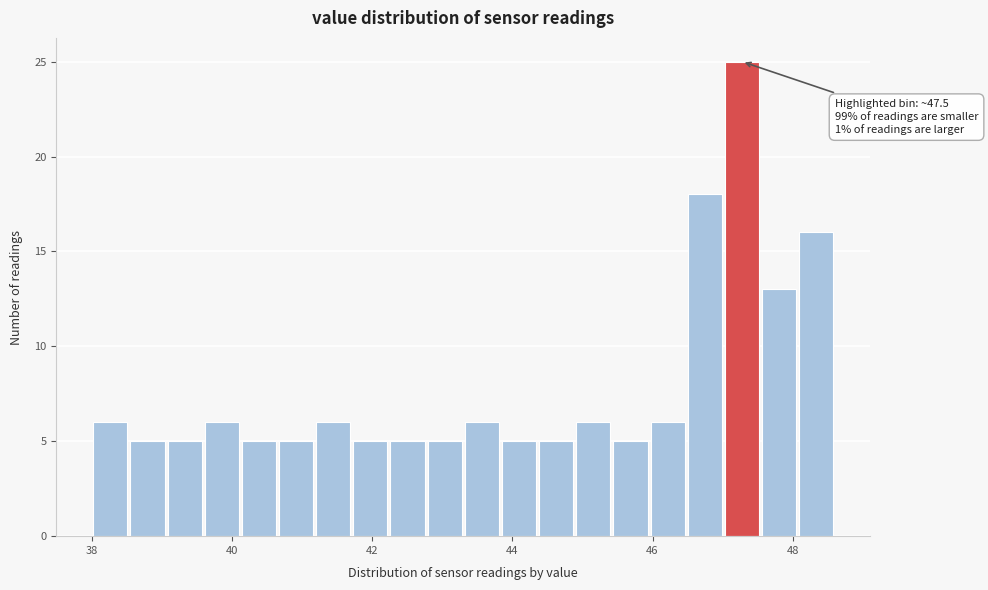

Read against the x-axis, roughly where is the centre of the tallest bar?

47.2